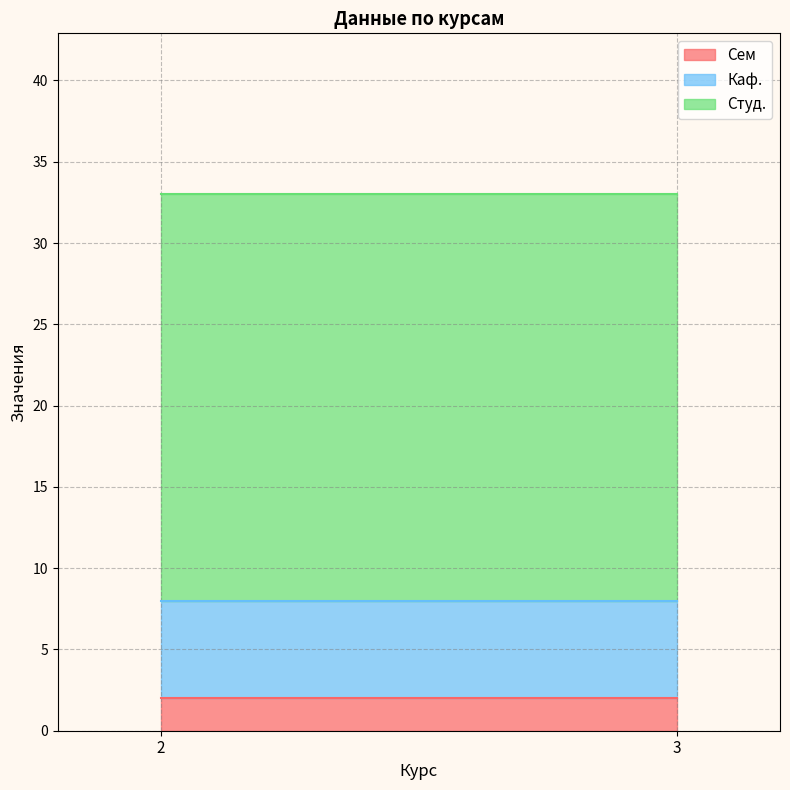

At which category is the sum across all series the highest?

2